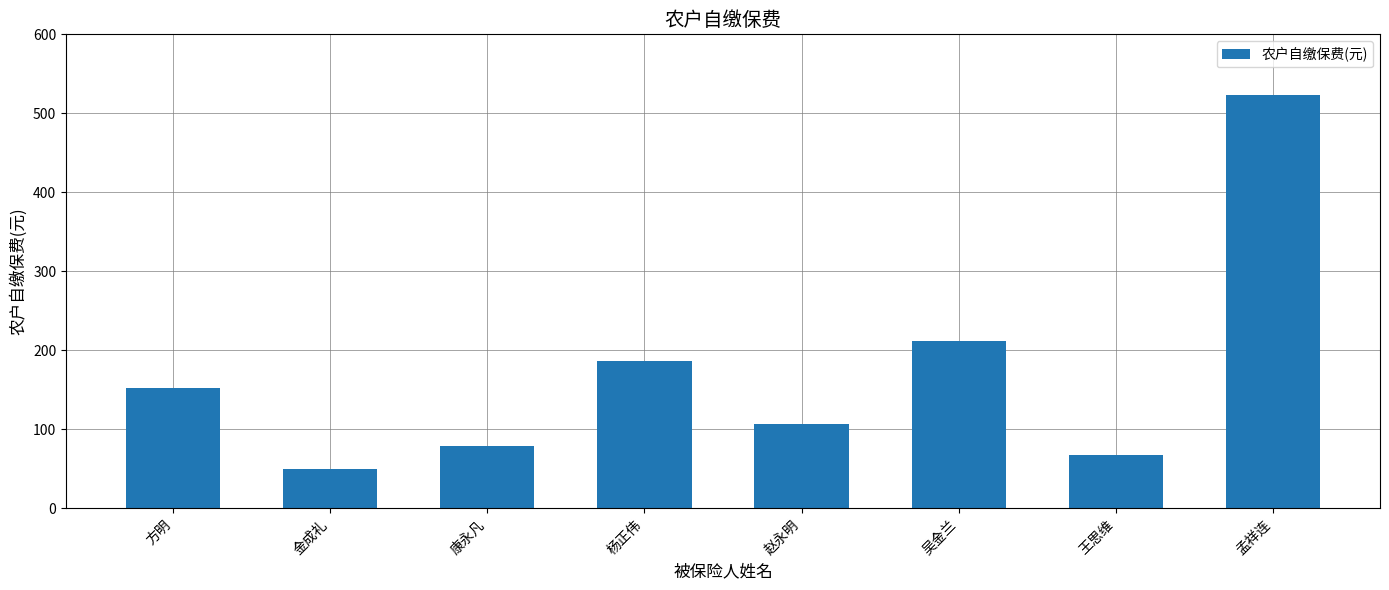

Does the chart contain any negative values?

No